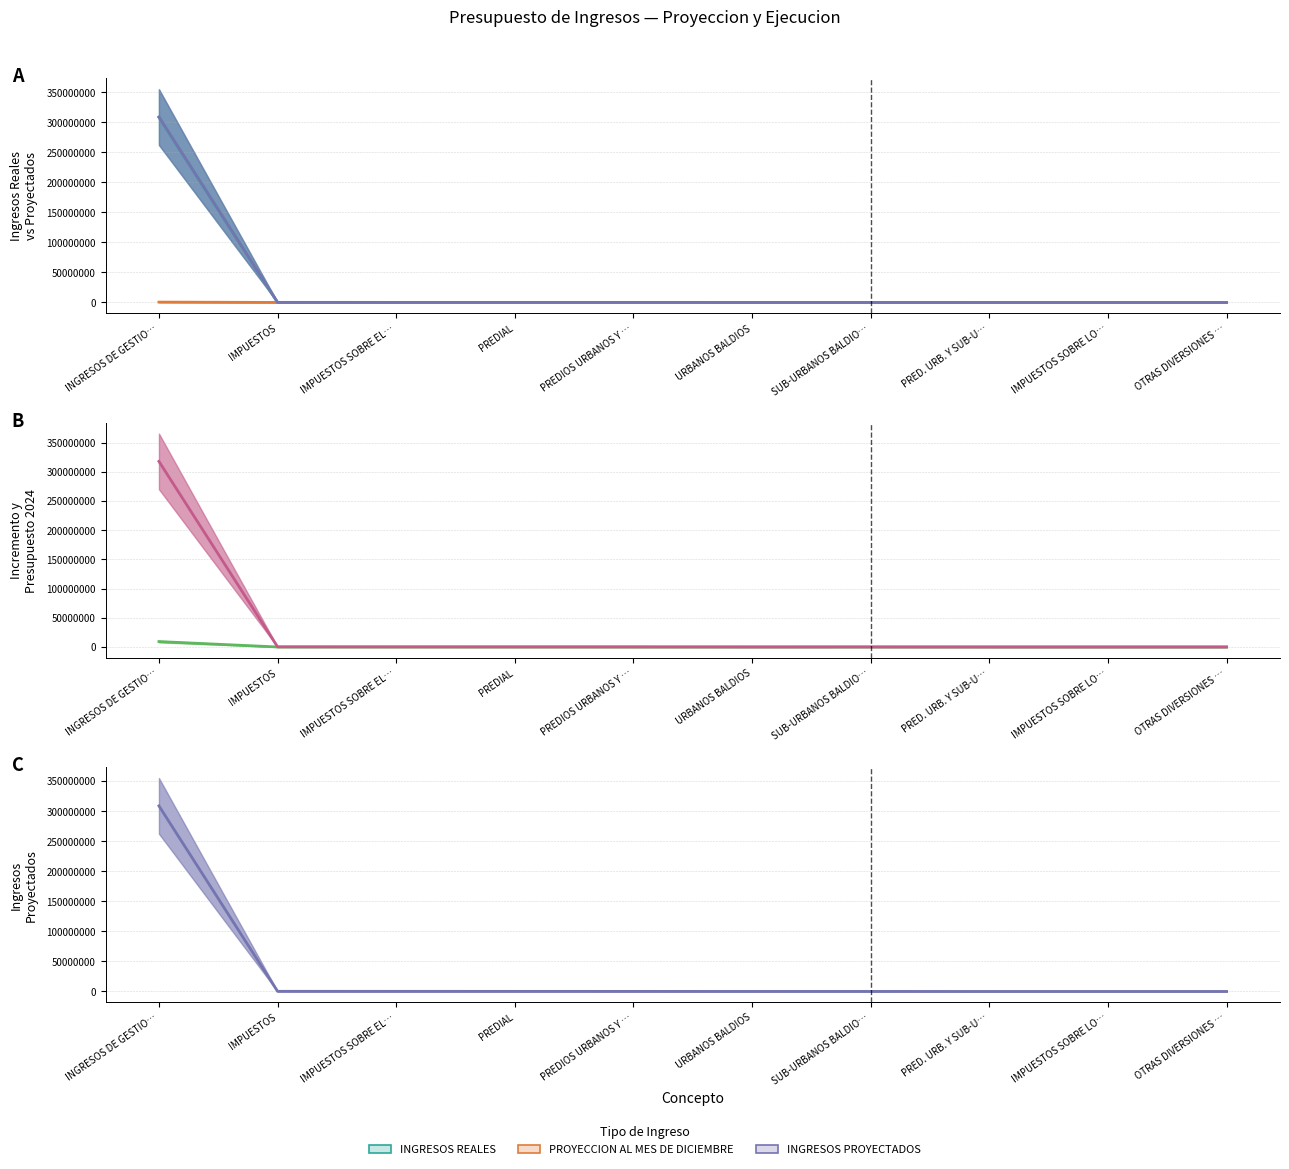

Where does the PROYECCION AL MES DE DICIEMBRE series first go above 60513?

INGRESOS DE GESTIO…